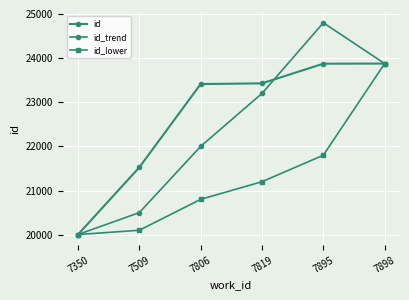

What is the value of the id point at the 4th from the left?

23428